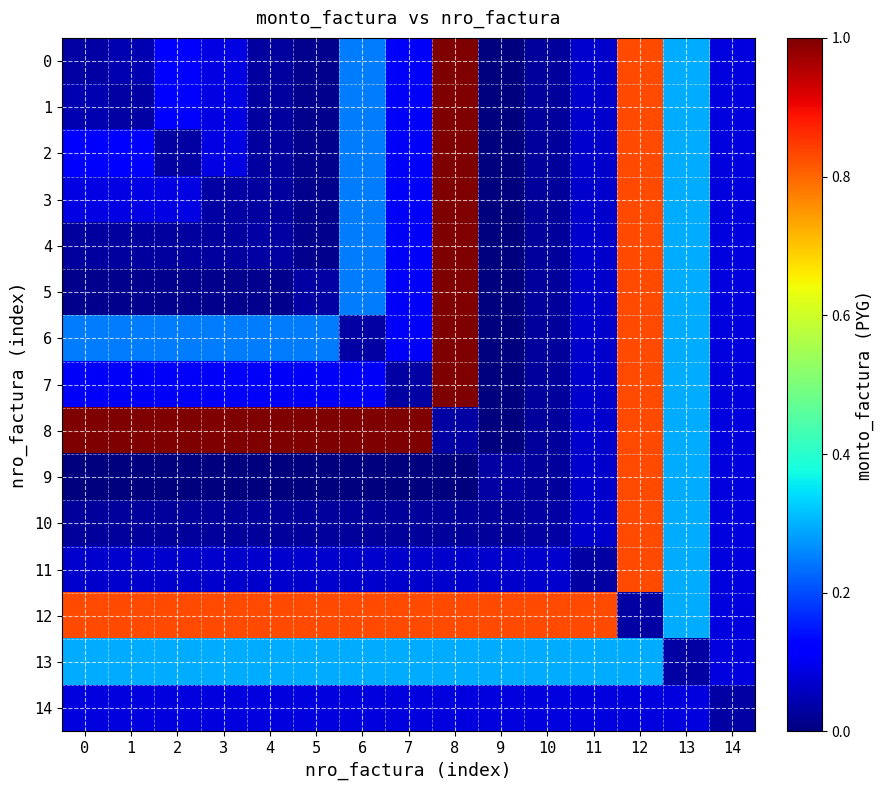

What is the total value across all series at 7?

3.1